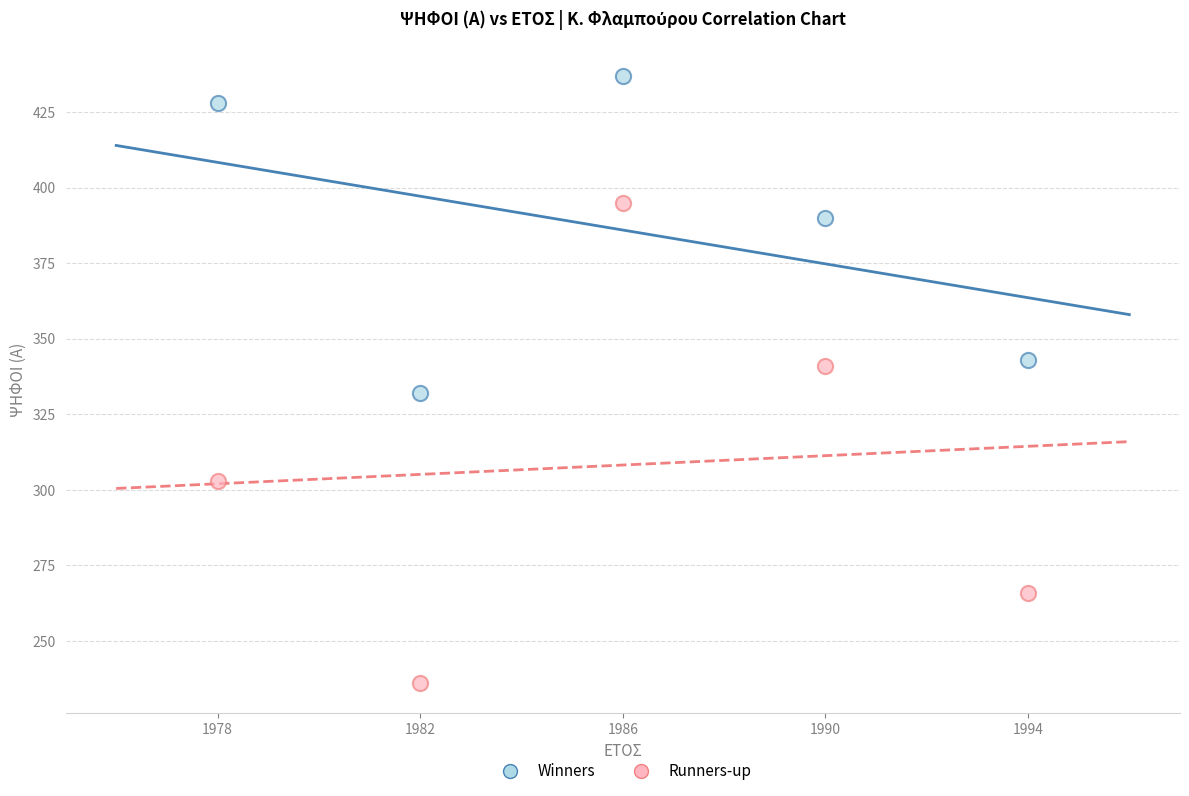

Across all data points, what is the range of Y values (max minus min)?

201